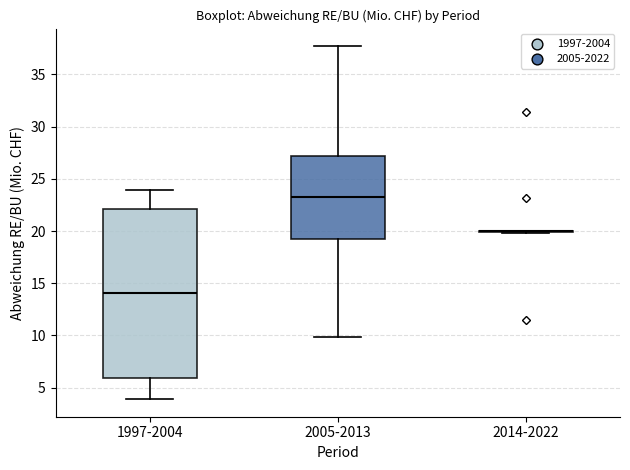

Reading left to right, read every box against the y-axis: the position of its median line, the range the box covers, and the ends of its whiskers. The values are not printed on the chart, so give them approximately, as read against the axis.

1997-2004: median 14.0, box 6.0 to 22.0, whiskers 4.0 to 24.0
2005-2013: median 23.0, box 19.0 to 27.0, whiskers 10.0 to 37.5
2014-2022: box collapsed to a line at 20.0, whiskers 20.0 to 20.0